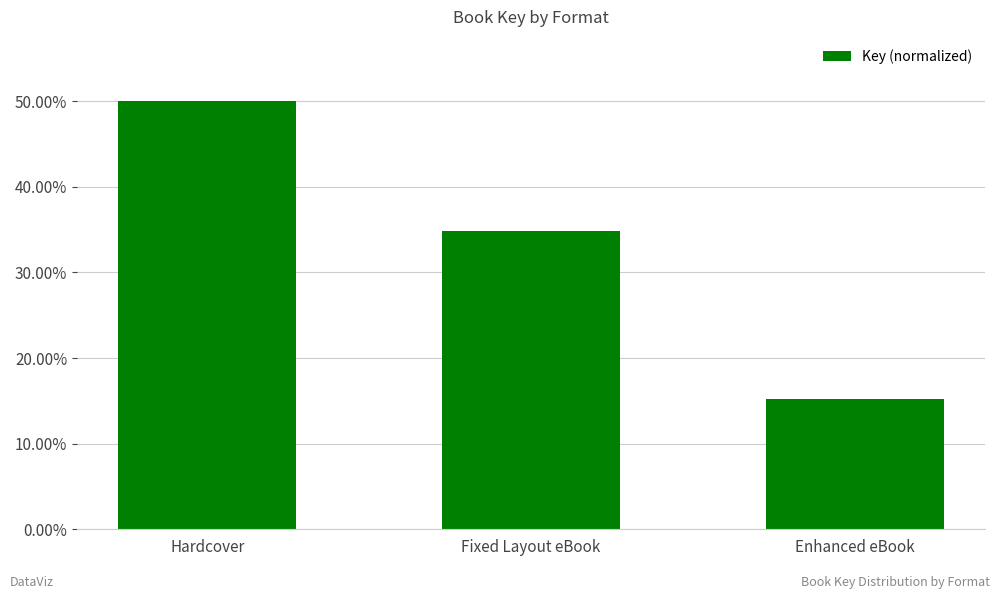

List the labels in order of value, smallest first.

Enhanced eBook, Fixed Layout eBook, Hardcover